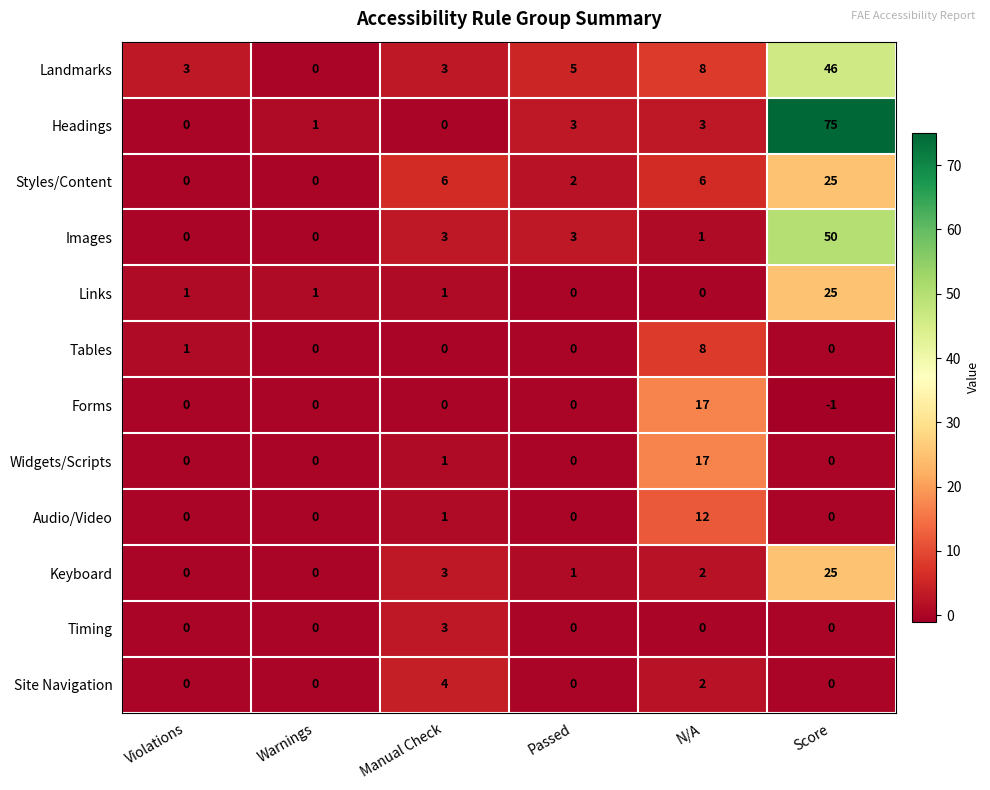

The Keyboard series shows 2 at Manual Check. True or false?

False